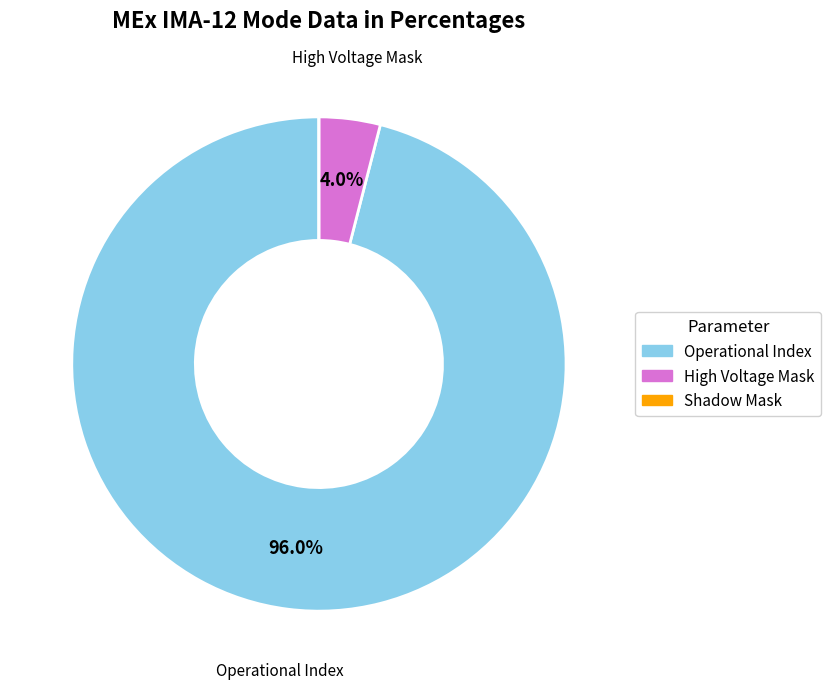

What is the majority slice?

Operational Index